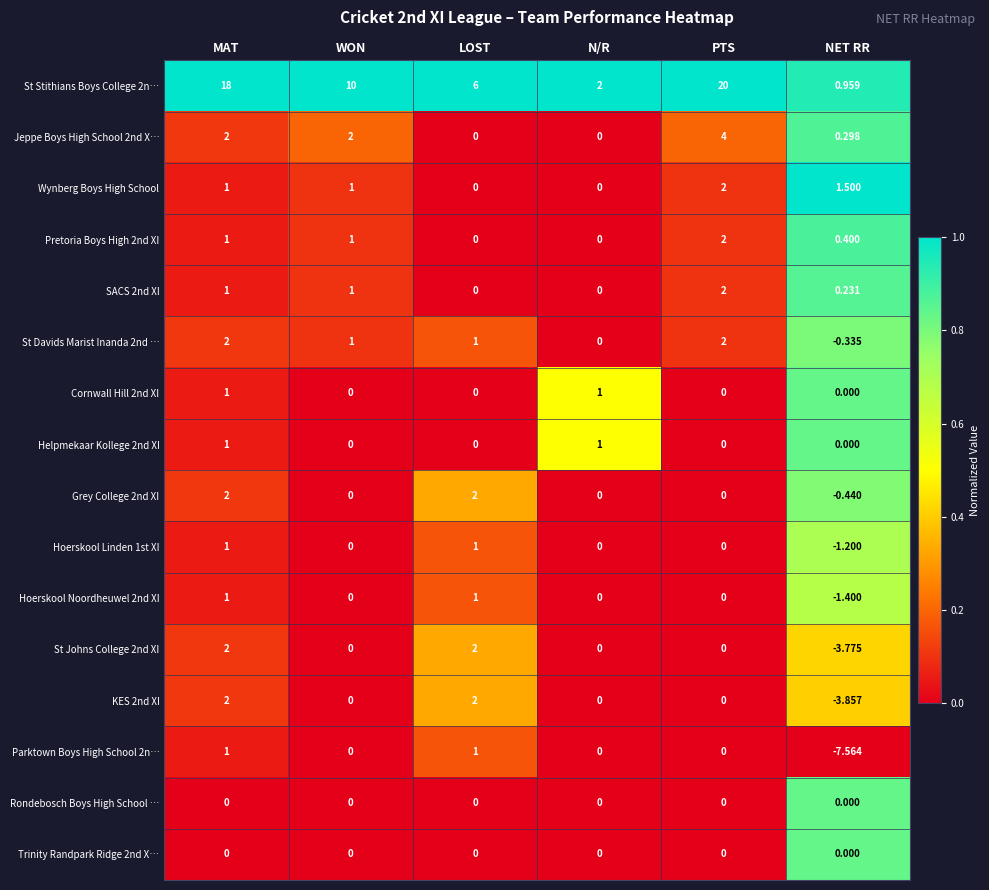

Which category has the lowest value in the Hoerskool Noordheuwel 2nd XI series?

NET RR